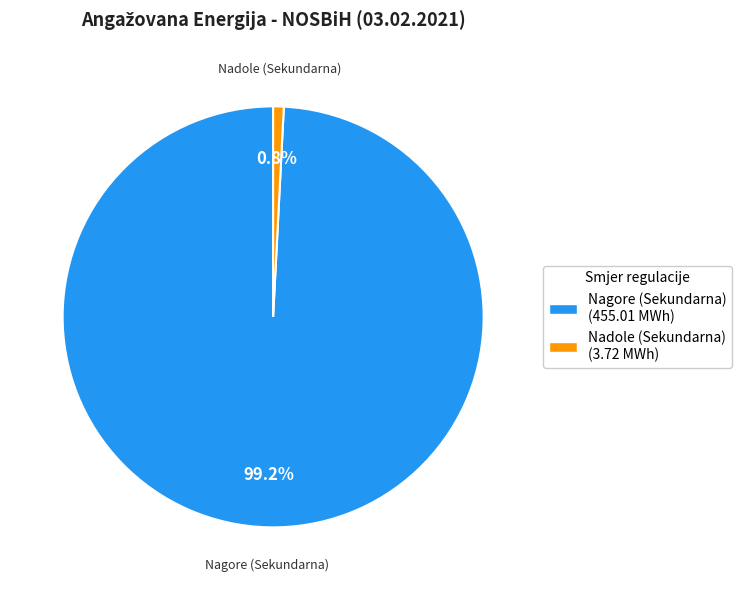

Is there a majority slice in this chart?

Yes